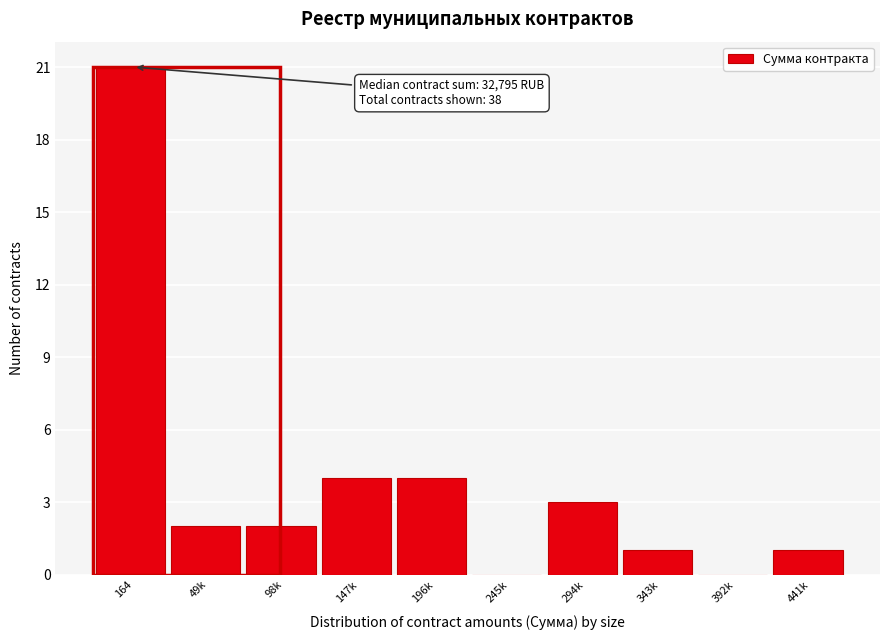

Reading left to right, transcribe all the data shown in this chart.

164=21	49k=2	98k=2	147k=4	196k=4	245k=0	294k=3	343k=1	392k=0	441k=1